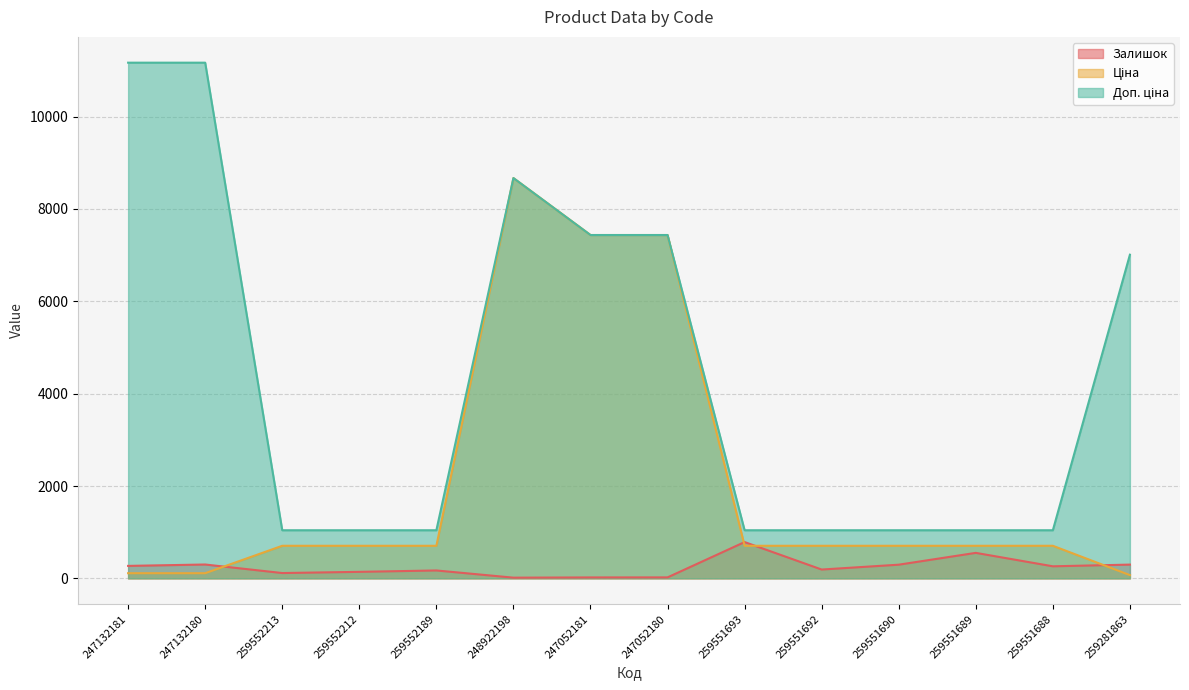

Where is the first local minimum for Залишок?

259552213